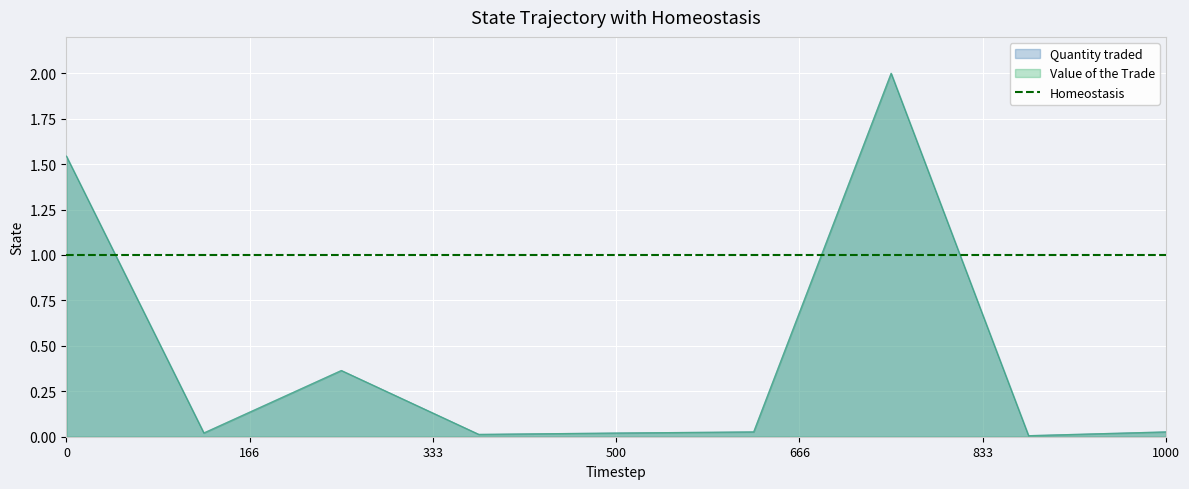

True or false: Value of the Trade and Quantity traded intersect in this chart.

False